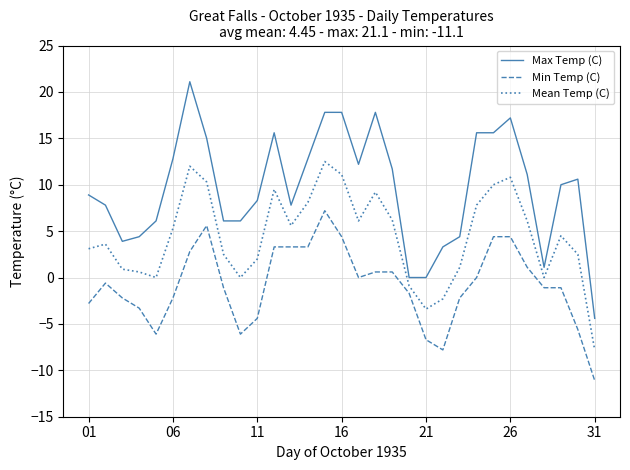

Is this an area chart (filled region under the line)?

No